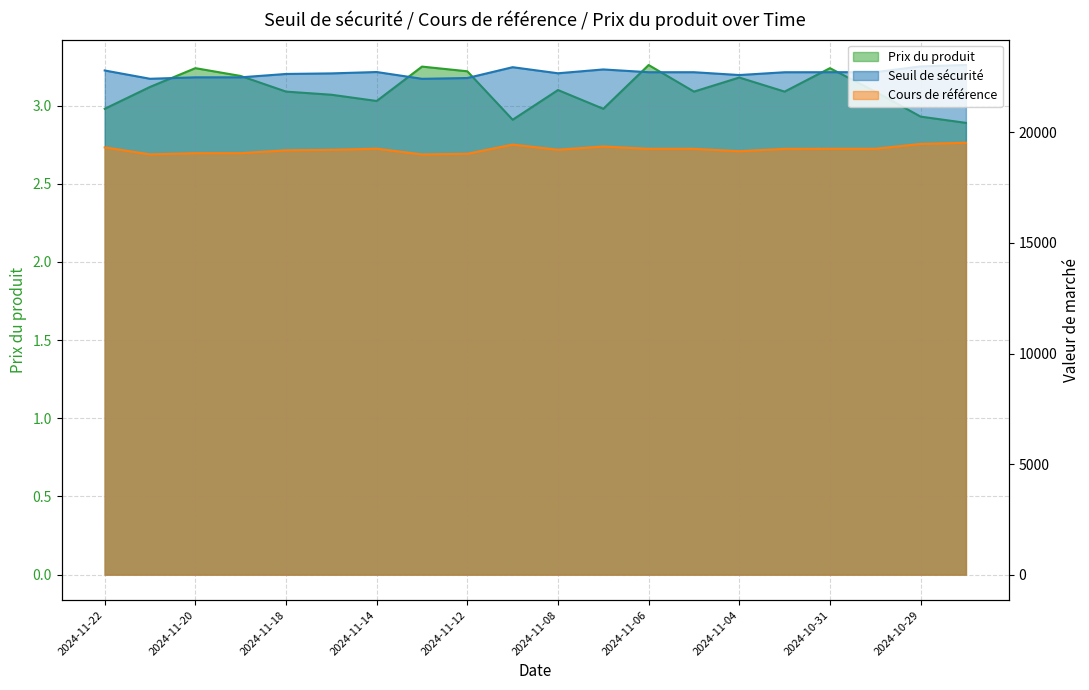

The value of Seuil de sécurité at 2024-10-29 is 30787.8. True or false?

False